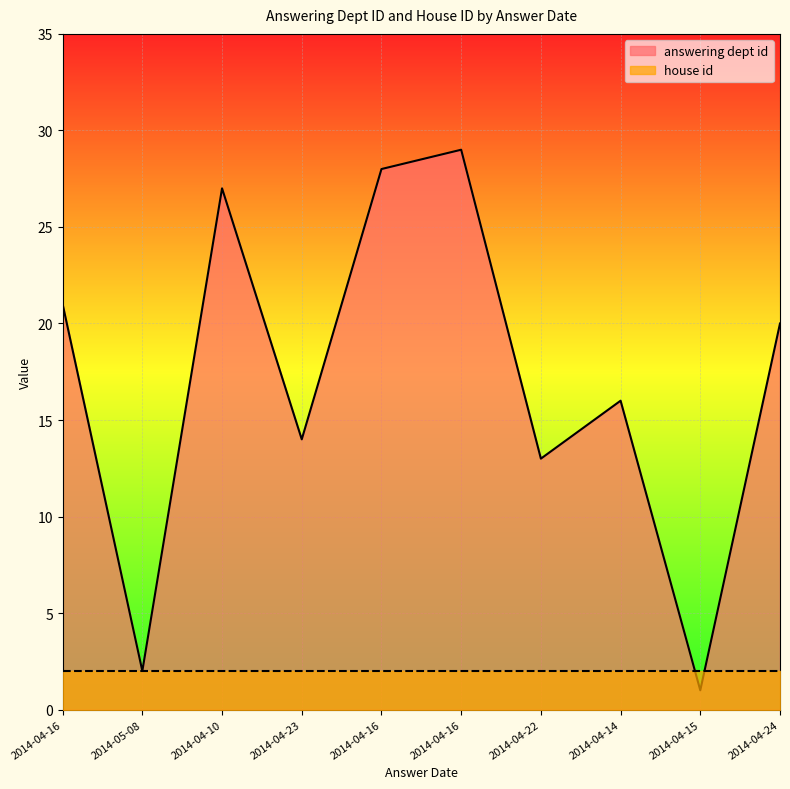

Rank the categories by value from lowest to highest.

2014-04-15, 2014-05-08, 2014-04-22, 2014-04-23, 2014-04-14, 2014-04-24, 2014-04-16, 2014-04-10, 2014-04-16, 2014-04-16